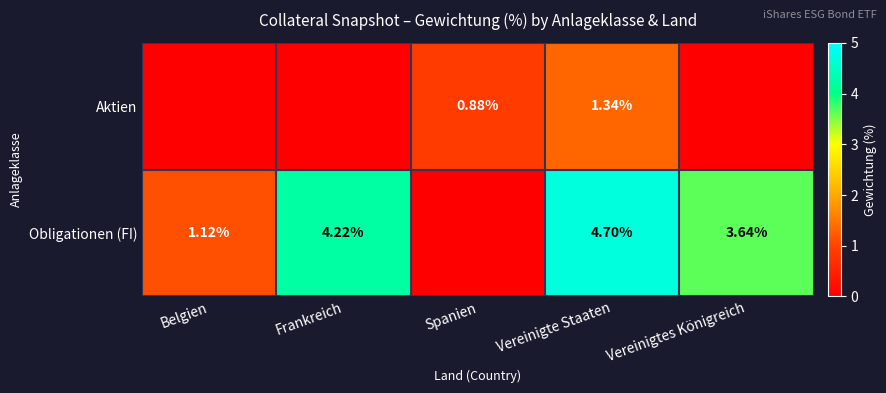

The value of Obligationen (FI) at Vereinigte Staaten is 4.7. True or false?

True